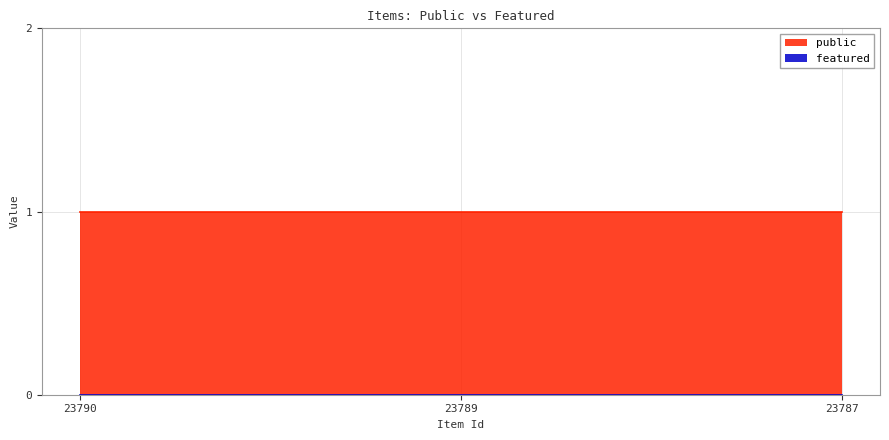

Rank the series by their maximum value, from highest to lowest.

public, featured